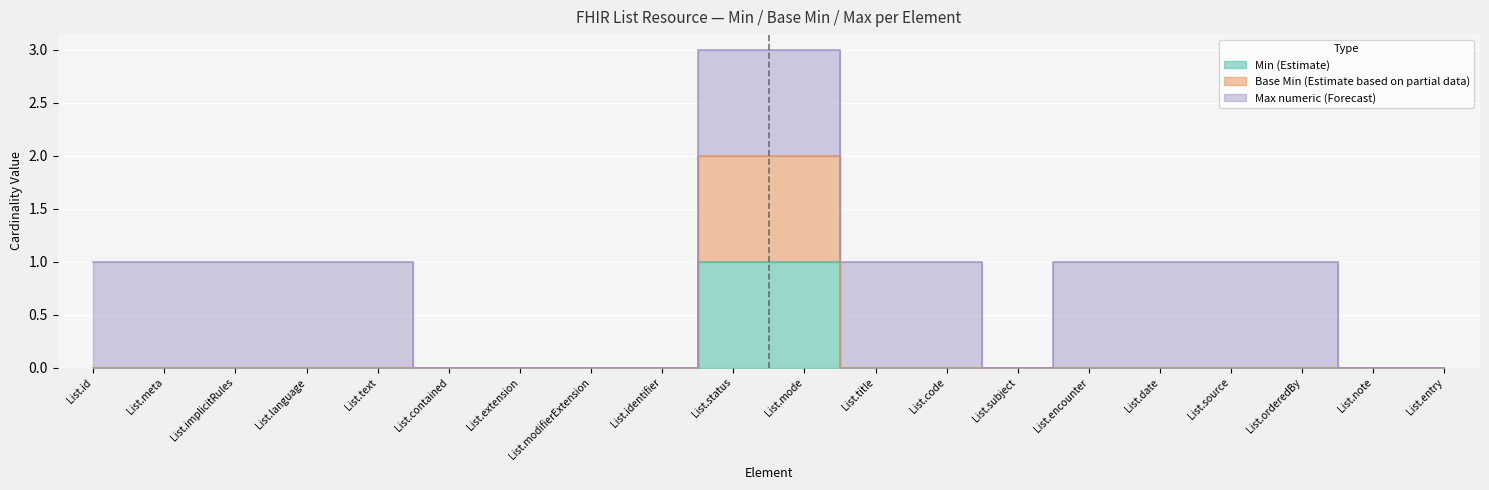

True or false: Min (Estimate) and Base Min (Estimate based on partial data) cross at least once.

False